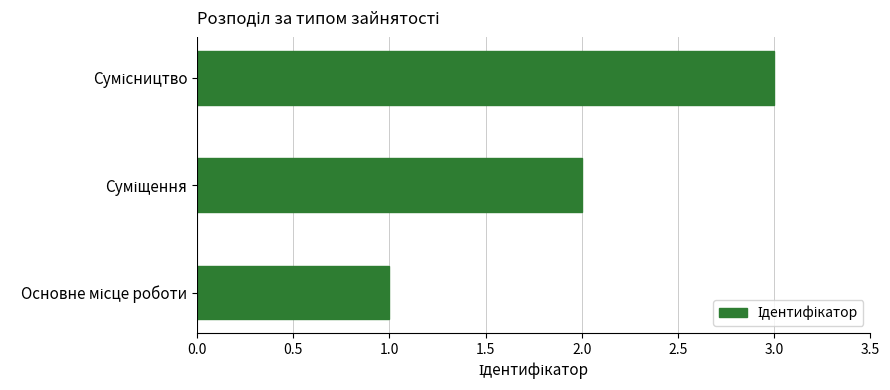

What is the sum of all values?

6